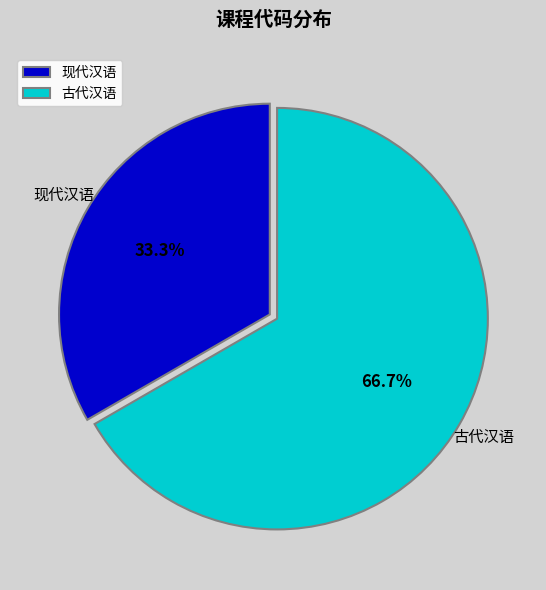

What percentage is the 古代汉语 slice, to the nearest percent?

67%